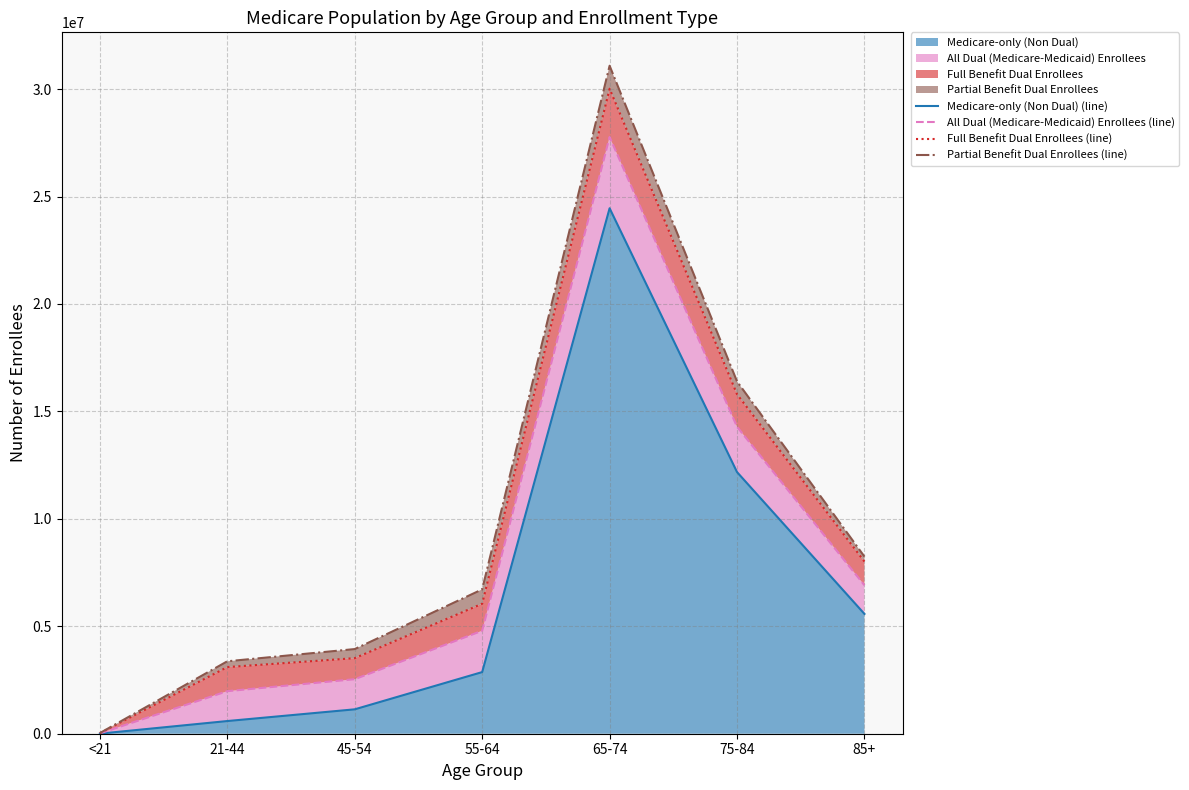

Is the value of All Dual (Medicare-Medicaid) Enrollees (line) at 65-74 greater than the value of Medicare-only (Non Dual) (line) at <21?

Yes